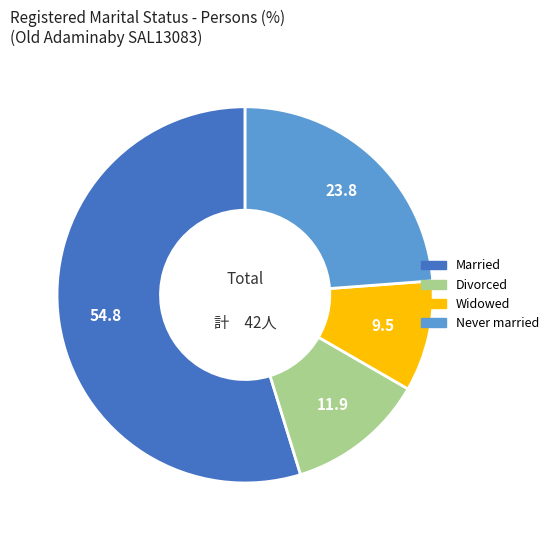

Is there any slice that represents more than half of the pie?

Yes